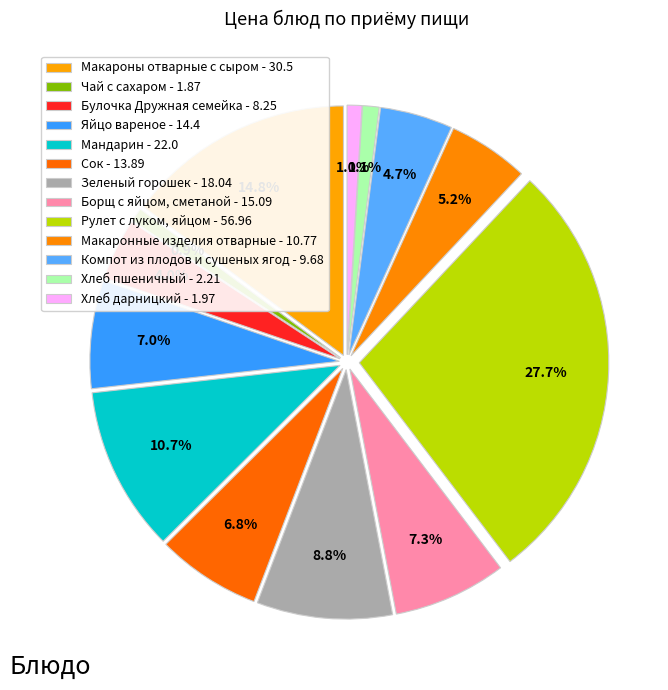

True or false: Мандарин accounts for 11% of the total.

True